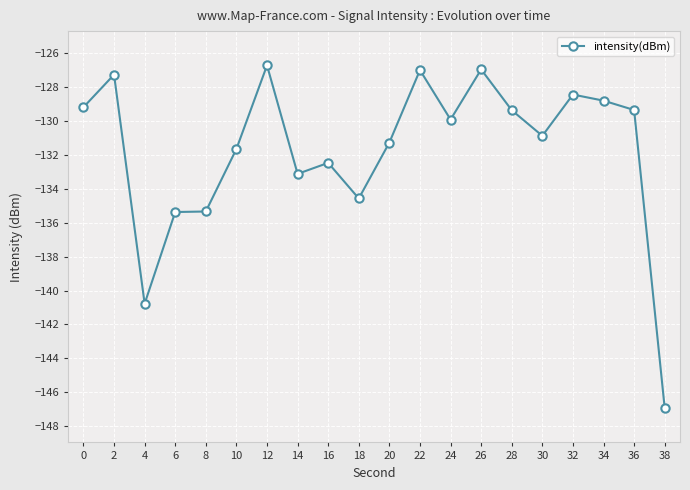

What is the sum of all values?

-2635.4